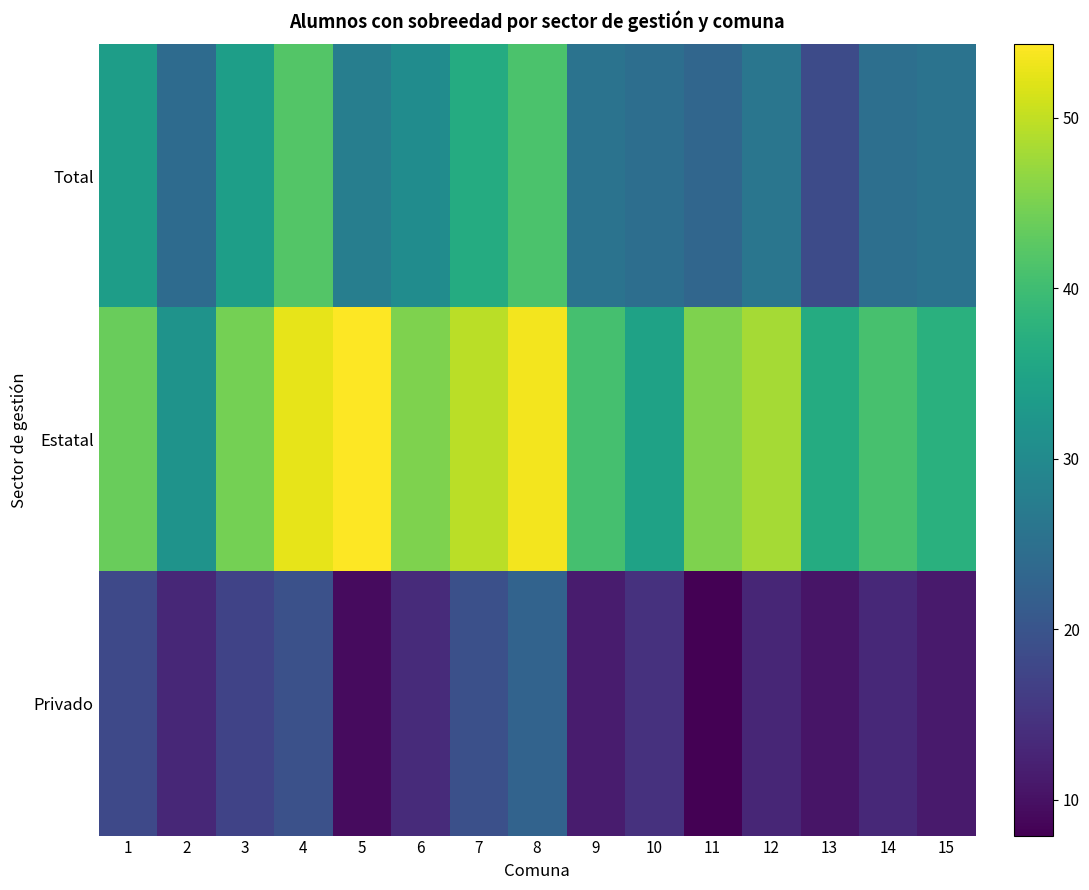

Reading left to right, extract all data points from this chart.

Total: 1=33.7	2=24.0	3=33.9	4=41.9	5=27.8	6=30.4	7=36.5	8=41.2	9=25.5	10=24.7	11=23.2	12=26.2	13=18.6	14=24.9	15=25.6
Estatal: 1=43.6	2=31.7	3=44.7	4=52.5	5=54.3	6=45.3	7=49.5	8=53.5	9=40.6	10=34.6	11=45.3	12=48.1	13=36.4	14=40.8	15=37.3
Privado: 1=18.2	2=13.0	3=17.3	4=19.4	5=9.2	6=13.7	7=19.3	8=22.6	9=11.5	10=14.6	11=7.9	12=13.0	13=10.6	14=13.3	15=11.3